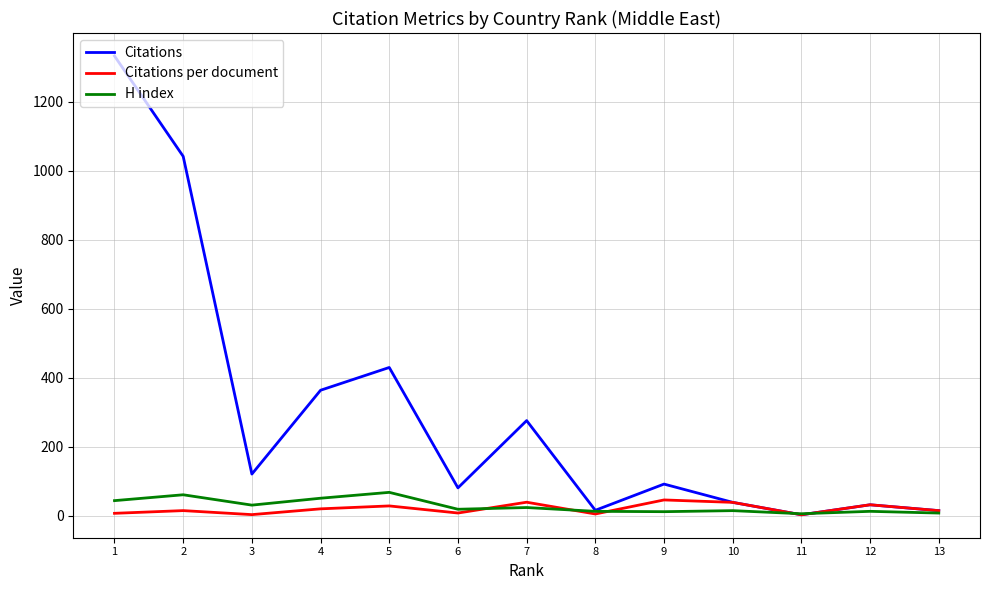

What is the value of the Citations per document point at the 6th from the left?

5.3